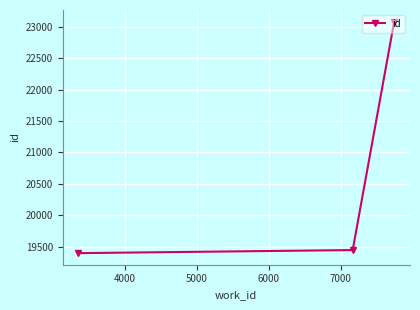

What is the maximum value shown in the chart?

23082